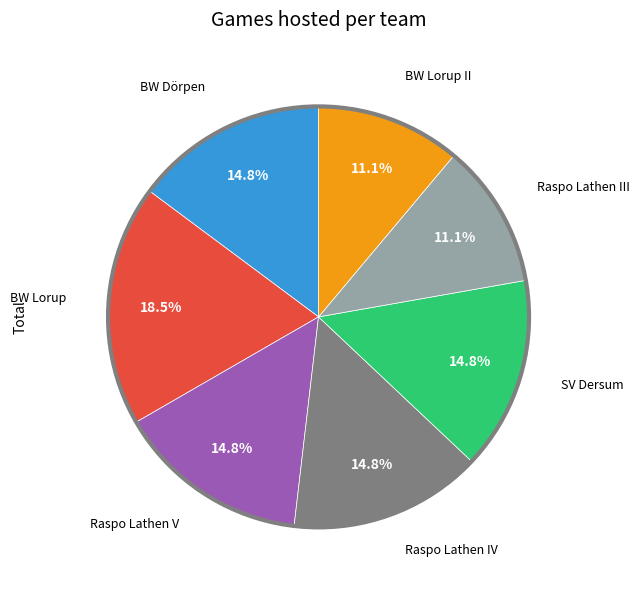

Is there a majority slice in this chart?

No